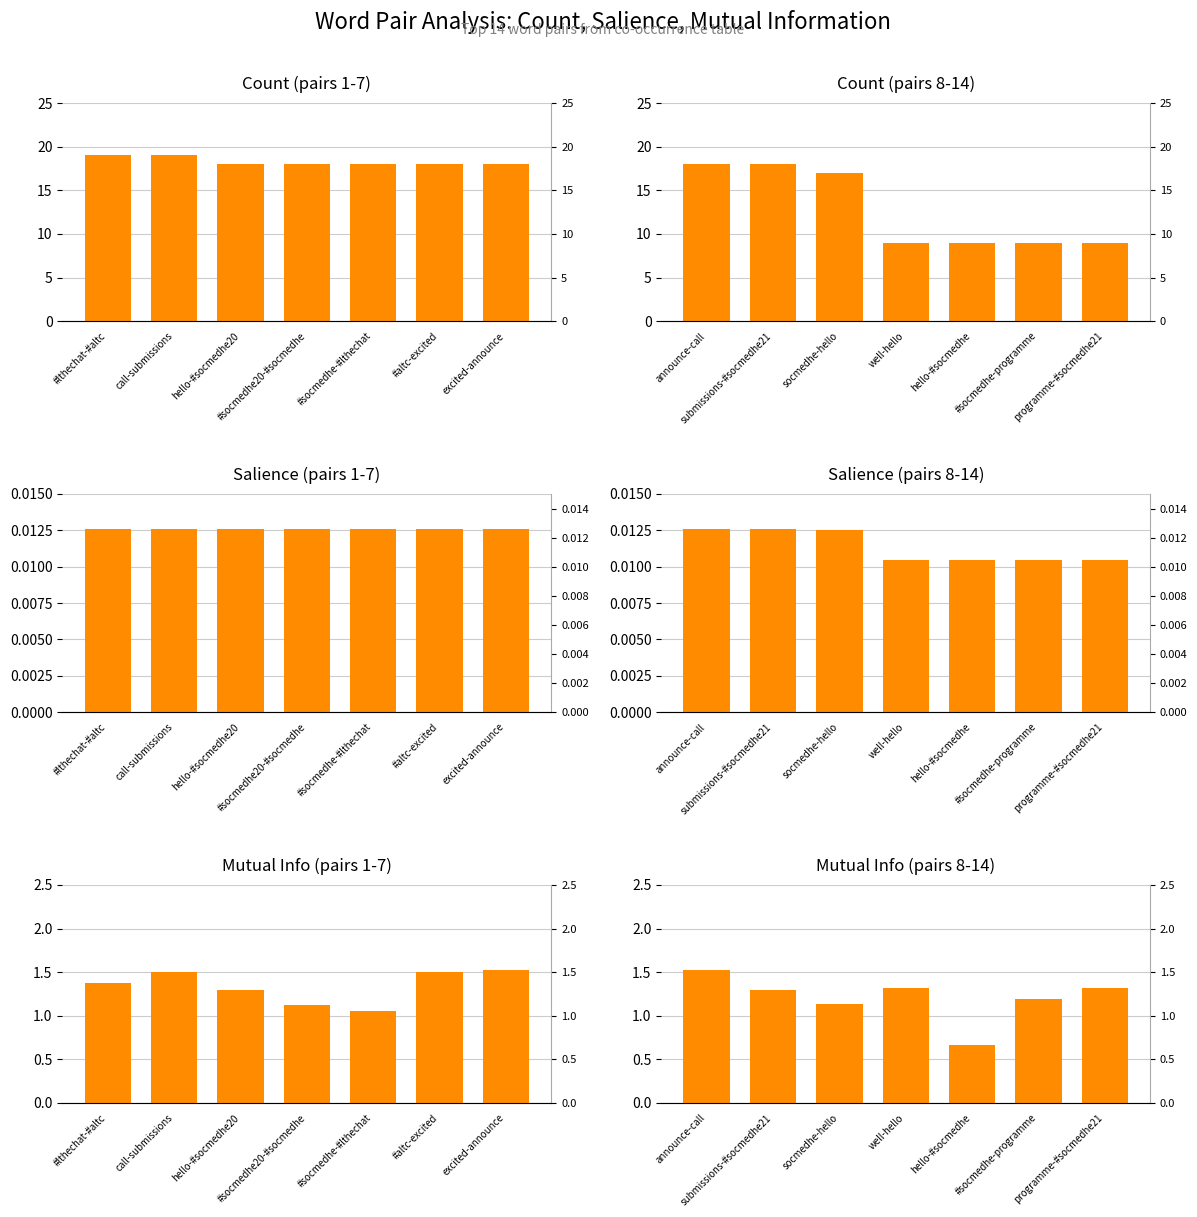

What is the average value of the Mutual Info (pairs 8-14) series?

1.2